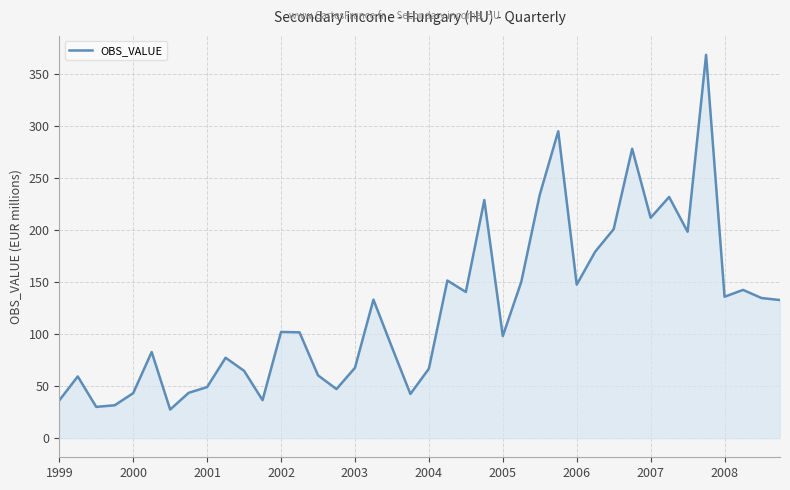

What is the difference between the maximum and minimum values?

341.0